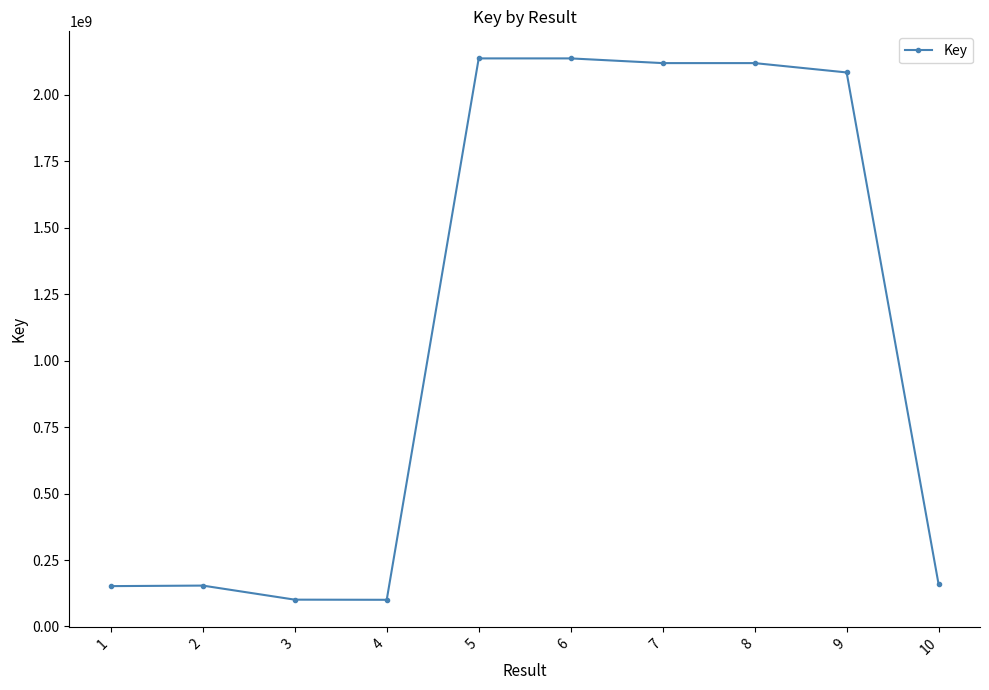

What is the value of the 3rd point from the left?

100862260